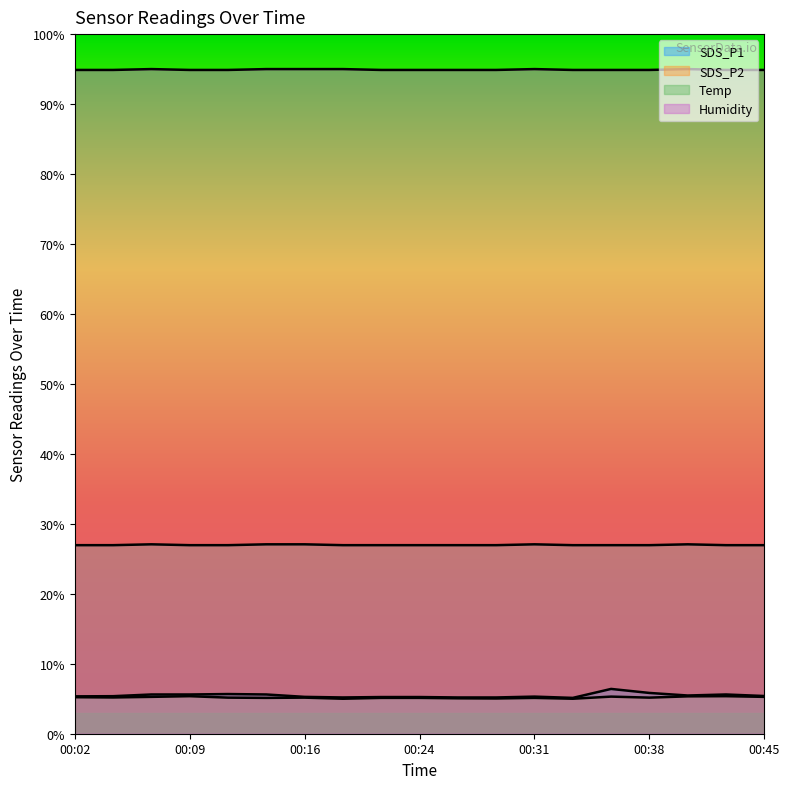

The value of SDS_P2 at 00:11 is 8.2. True or false?

False